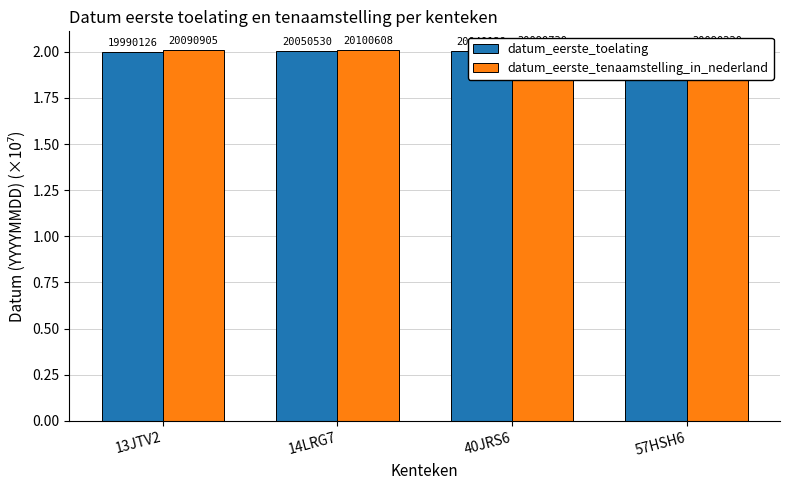

Does the chart contain stacked bars?

No